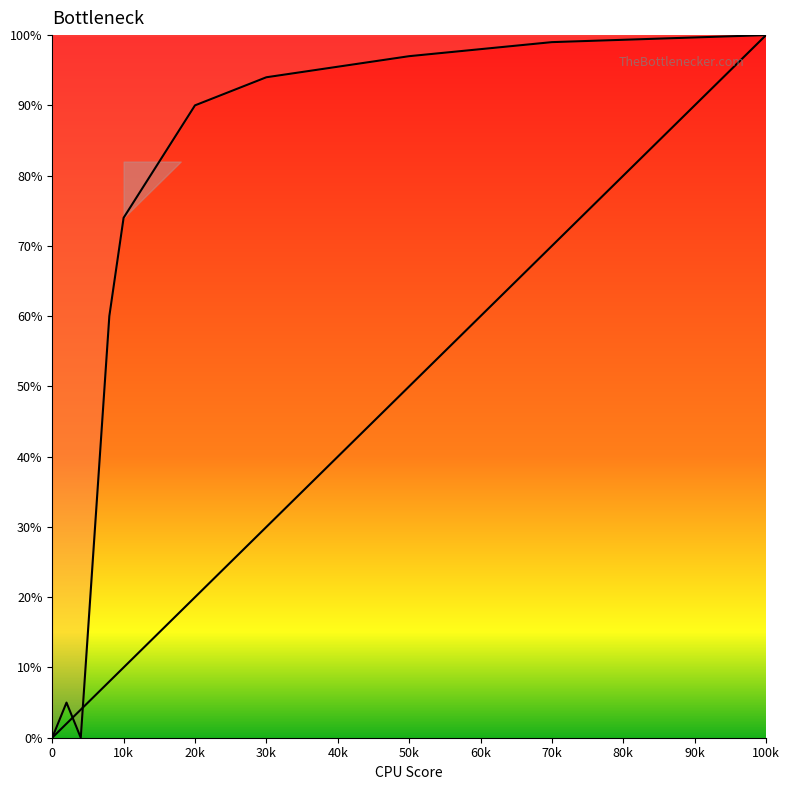

Between 90k and 60k, which is larger?

90k